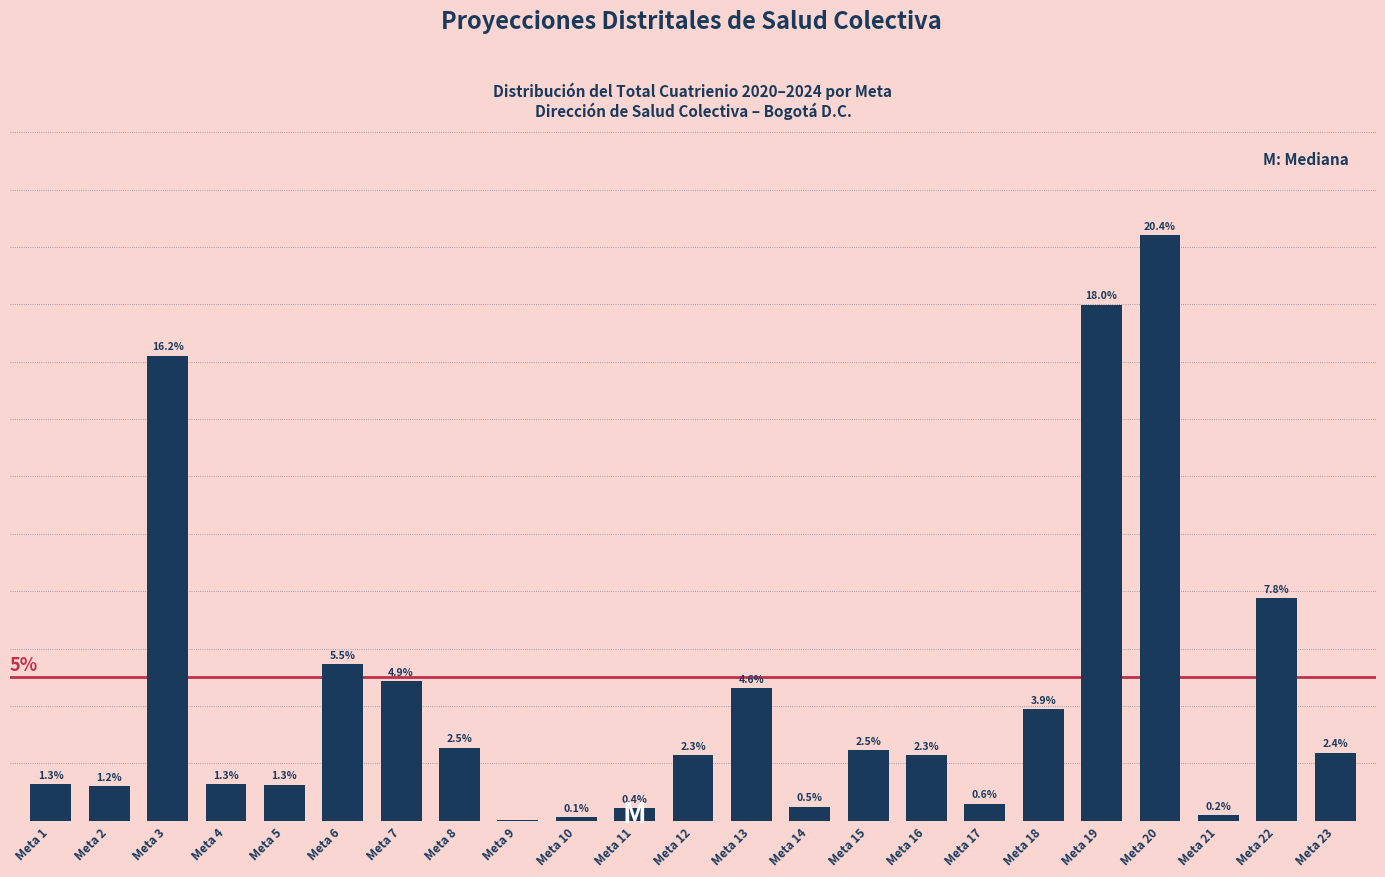

Which has a higher value, Meta 20 or Meta 15?

Meta 20